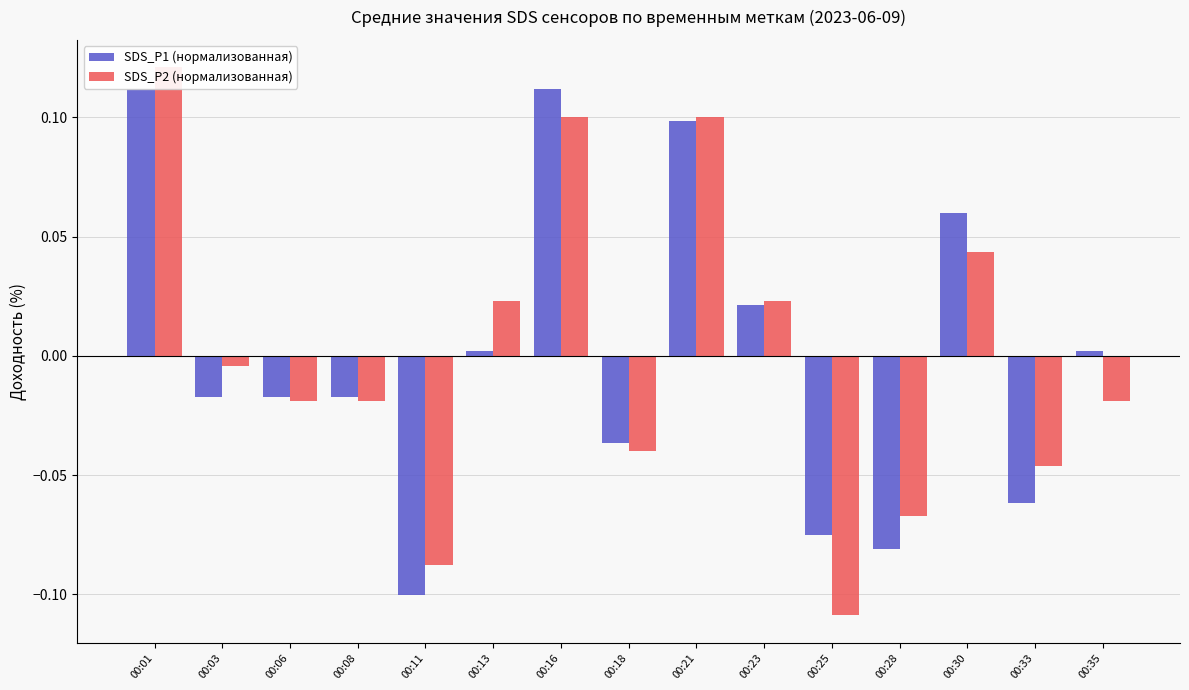

Rank the categories by SDS_P2 (нормализованная) value from lowest to highest.

00:25, 00:11, 00:28, 00:33, 00:18, 00:06, 00:08, 00:35, 00:03, 00:13, 00:23, 00:30, 00:16, 00:21, 00:01